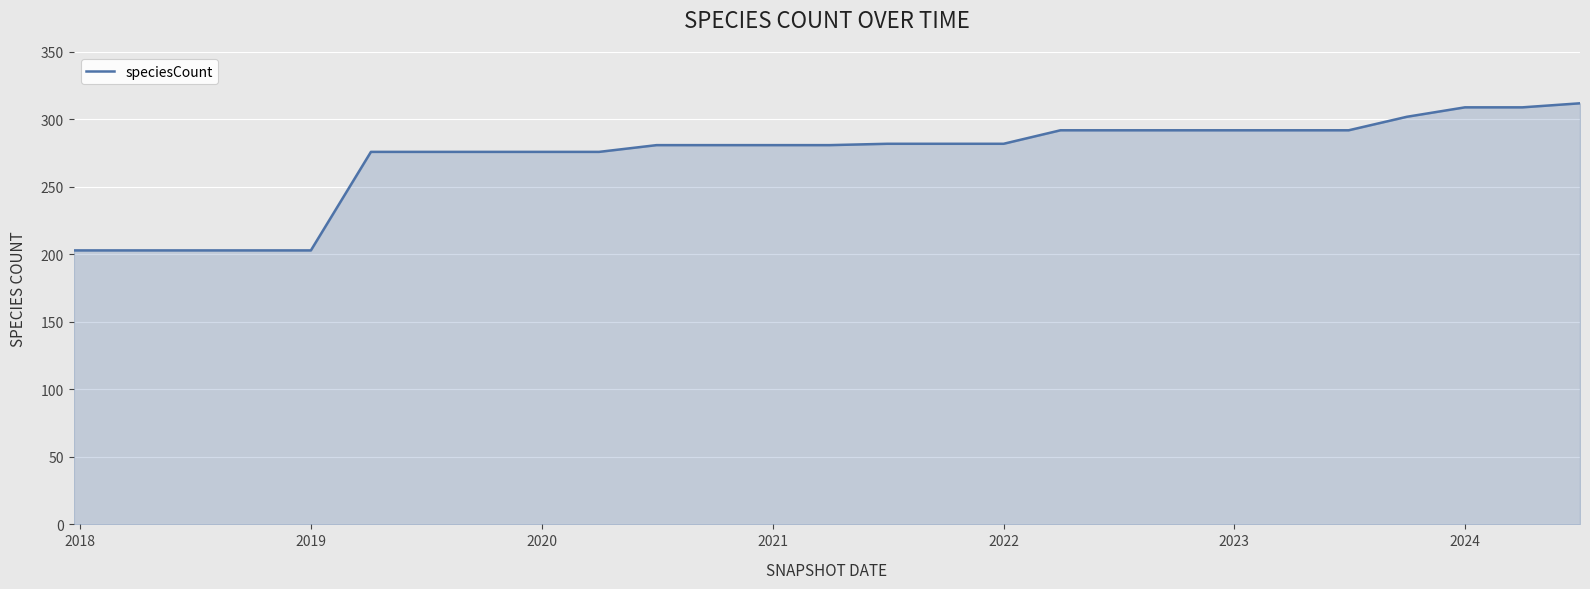

What is the difference between the maximum and minimum values?

109